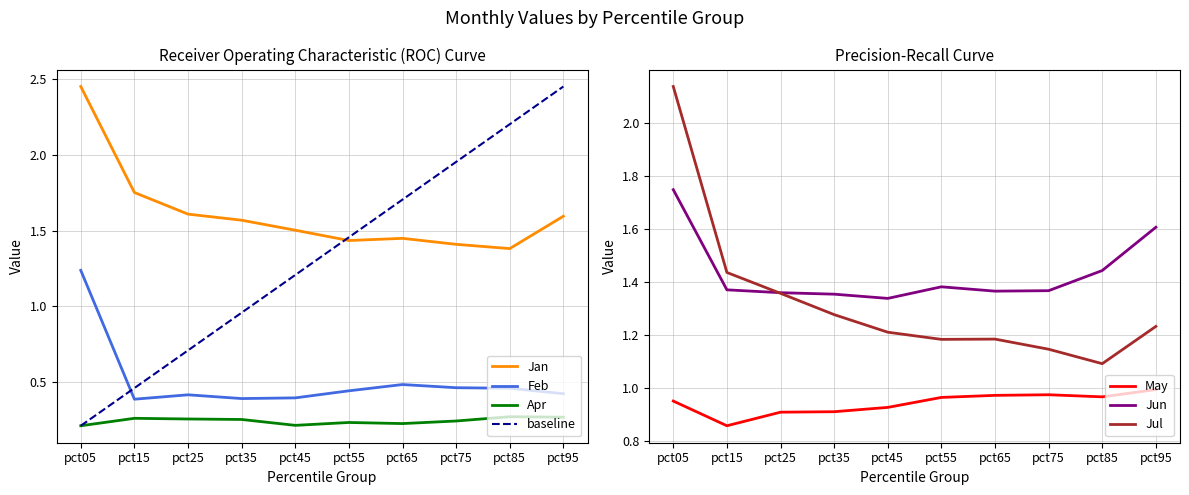

What is the total value across all series at pct45?

5.6